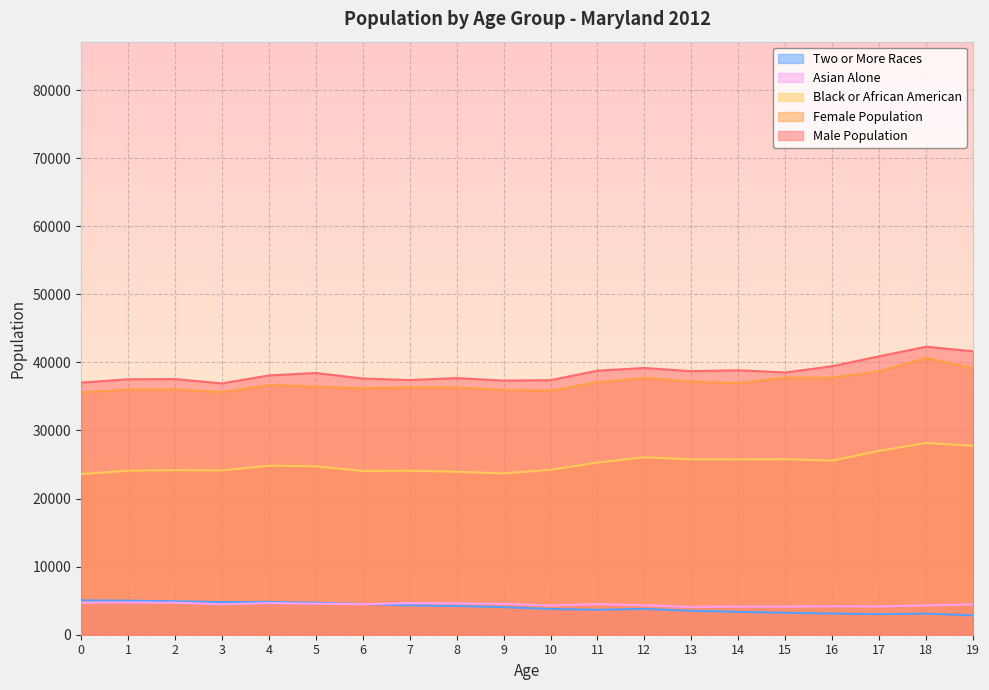

What is the difference between the maximum and minimum values in the Male Population series?

5385